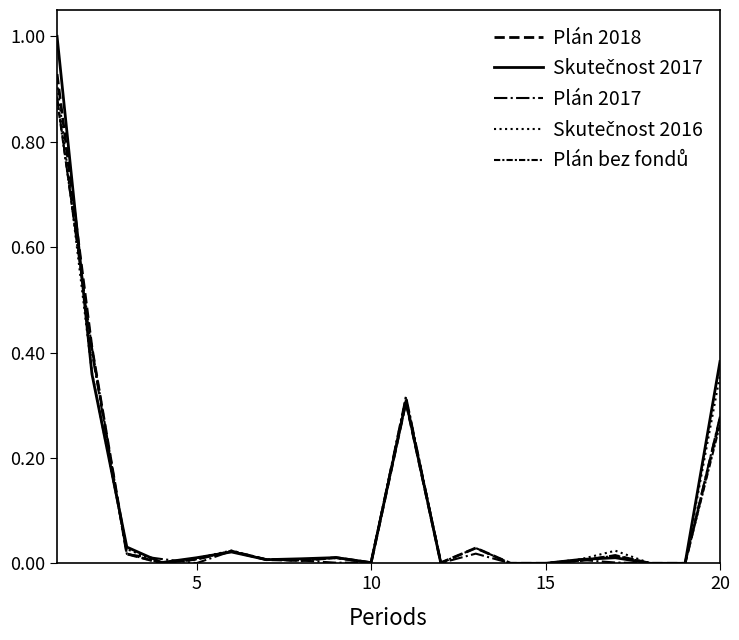

How many times do Skutečnost 2017 and Plán 2018 cross each other?

6